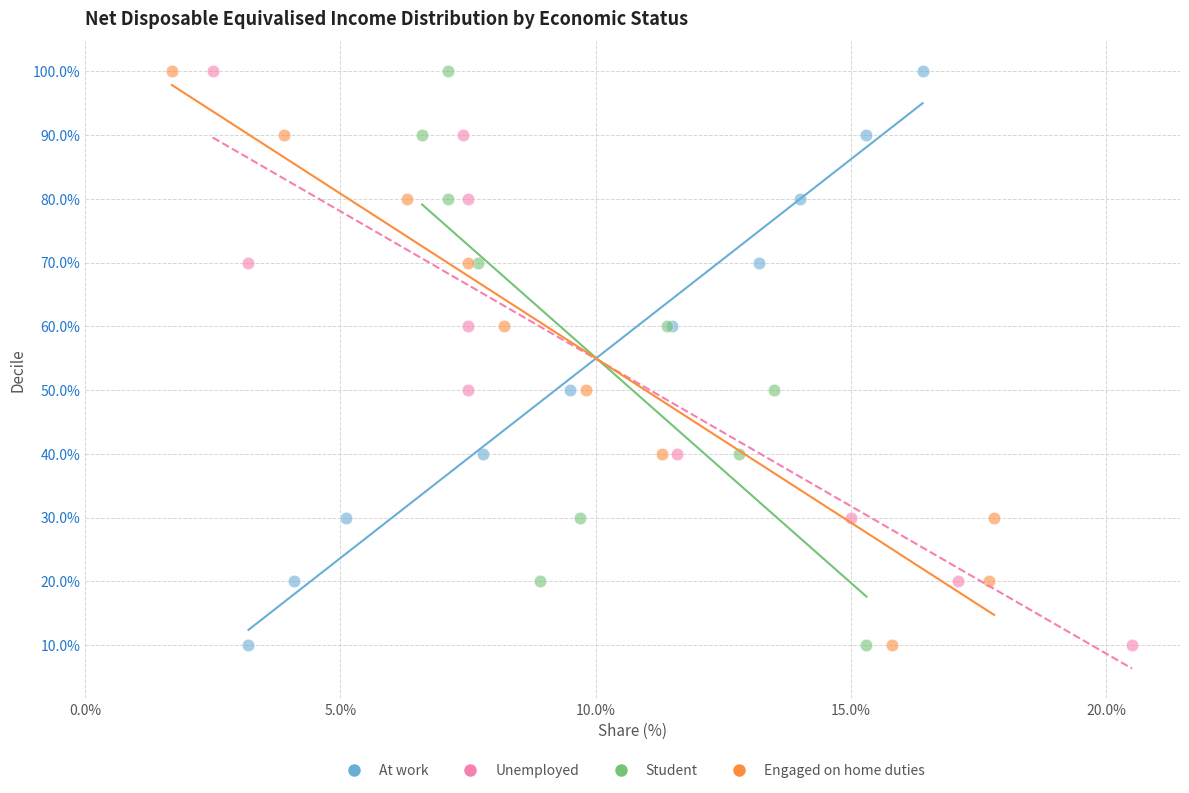

What are all the series names shown in the legend?

At work, Unemployed, Student, Engaged on home duties